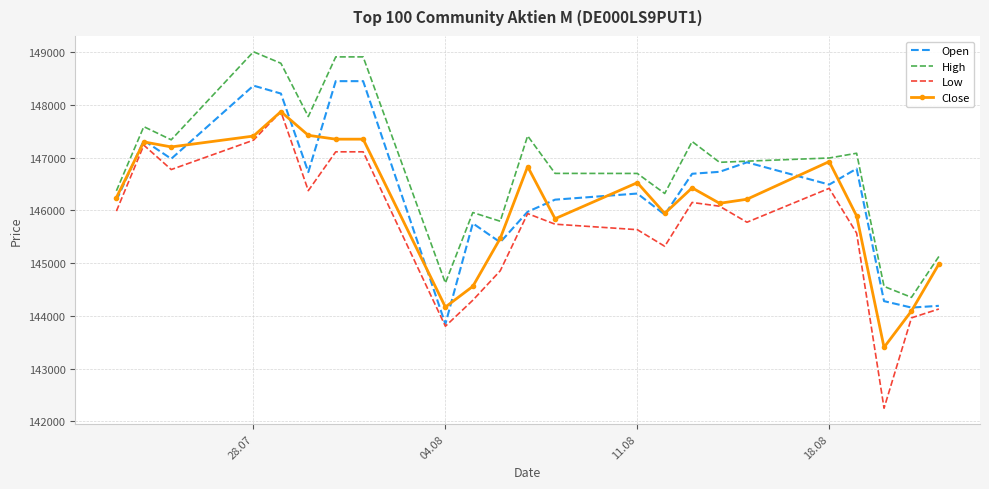

Which series has the largest range (max minus min)?

Low